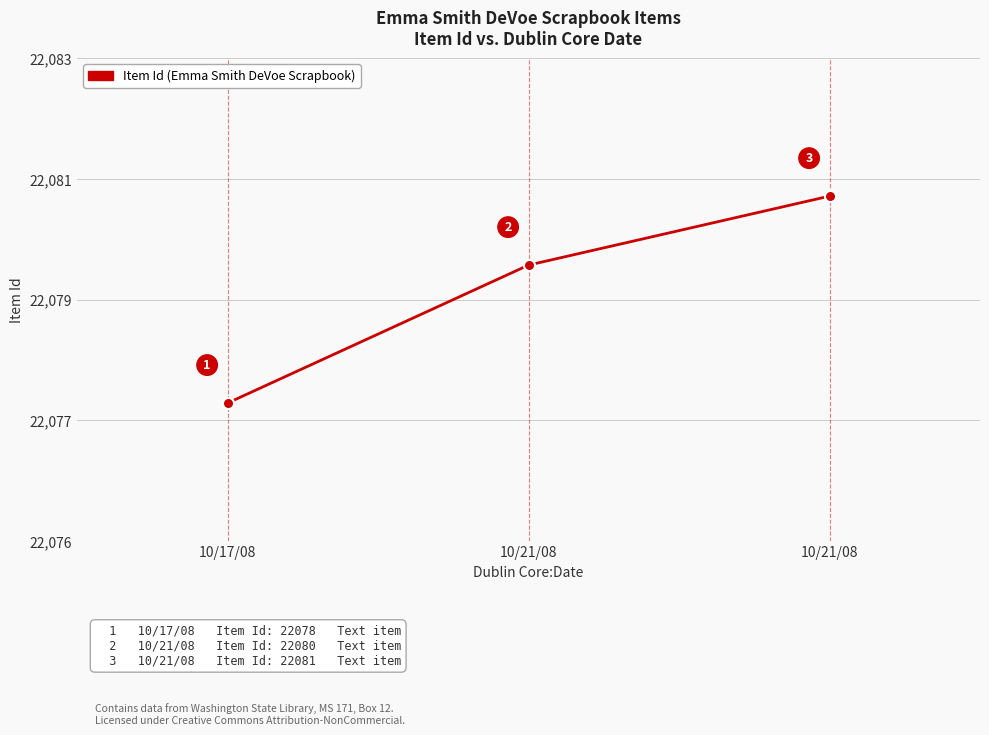

Between 10/17/08 and 10/21/08, which is larger?

10/21/08